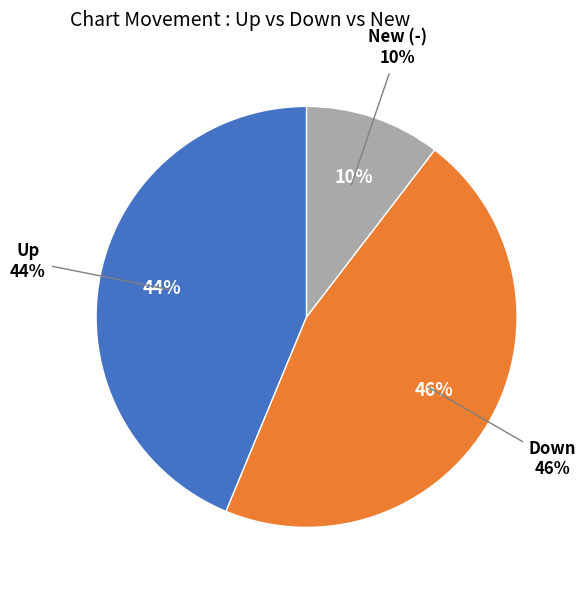

How many segments does this pie chart have?

3